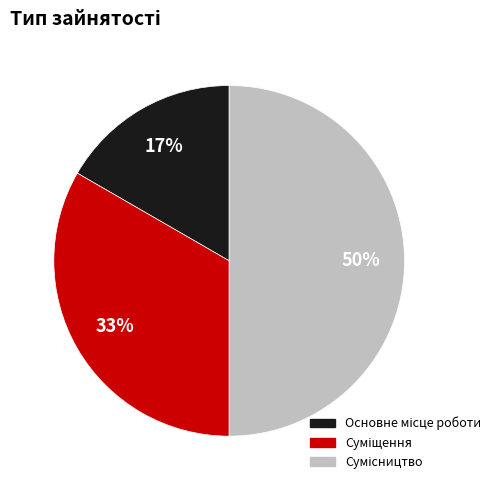

To the nearest percent, what is the difference between the largest and smallest slice percentages?

33%